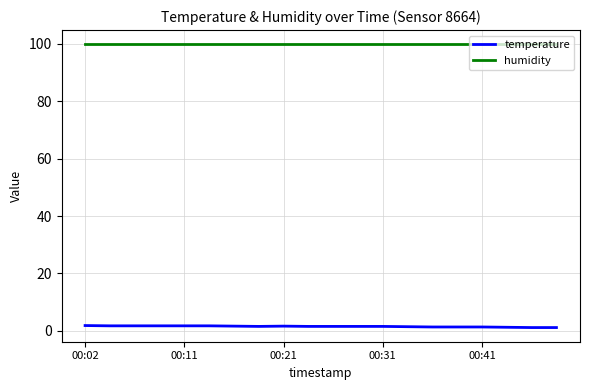

How many lines are shown in the chart?

2